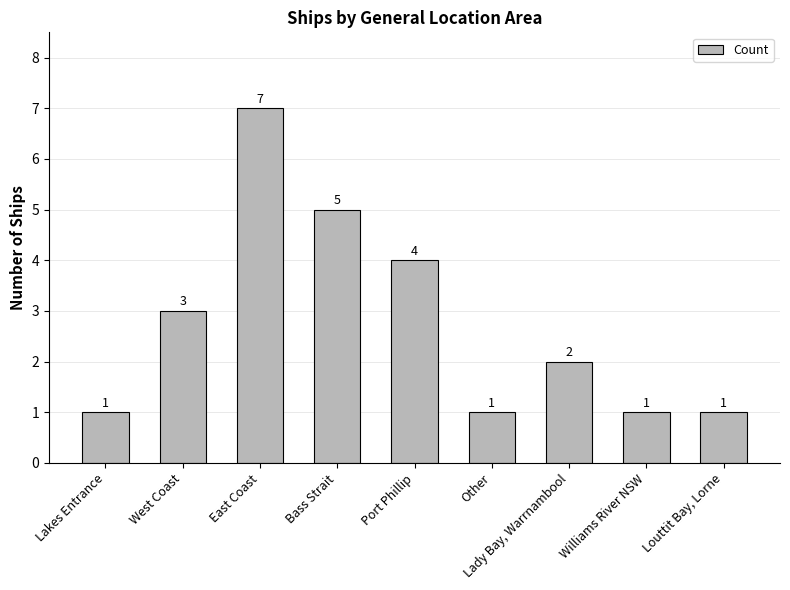

At which label is the value closest to 4?

Port Phillip